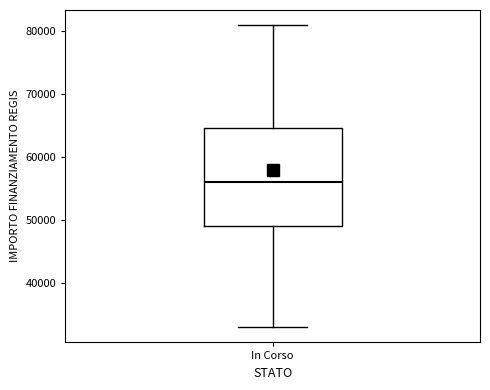

Where does the median line of the box for In Corso sit on the y-axis? The values are not printed on the chart, so give them approximately, as read against the axis.

56000